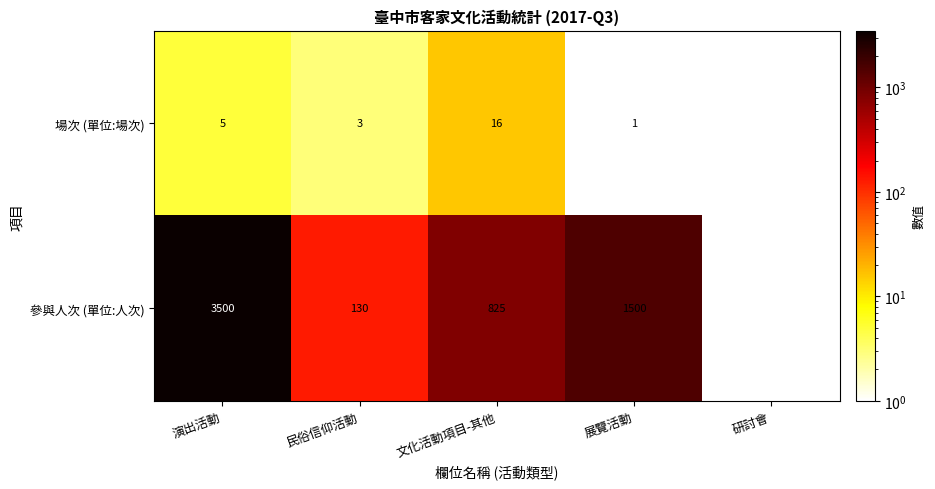

Rank the series at 文化活動項目-其他 from highest to lowest value.

參與人次 (單位:人次), 場次 (單位:場次)